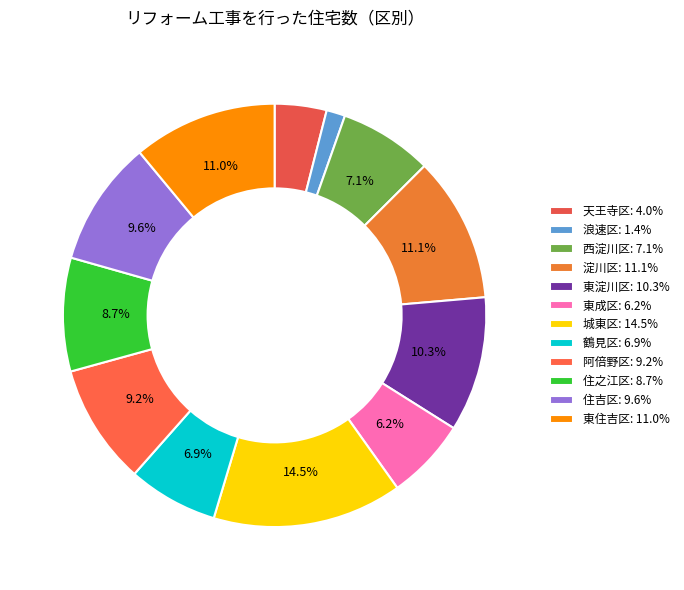

The 鶴見区 slice represents 7% of the pie. True or false?

True